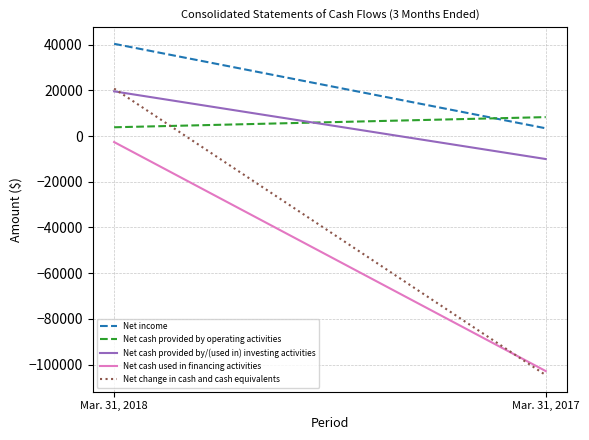

Which category has the highest value in the Net cash provided by operating activities series?

Mar. 31, 2017